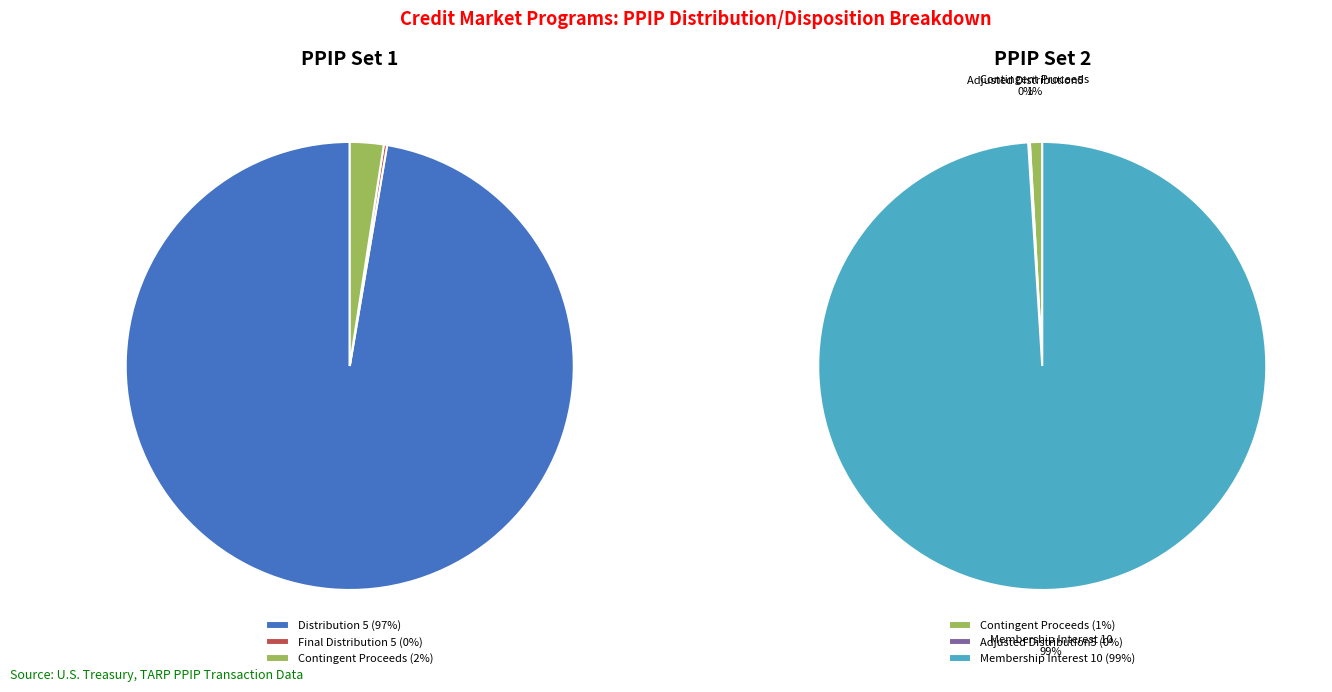

Rank the categories by value from highest to lowest.

Membership Interest 10, Distribution 5, Contingent Proceeds, Adjusted Distribution5, Final Distribution 5